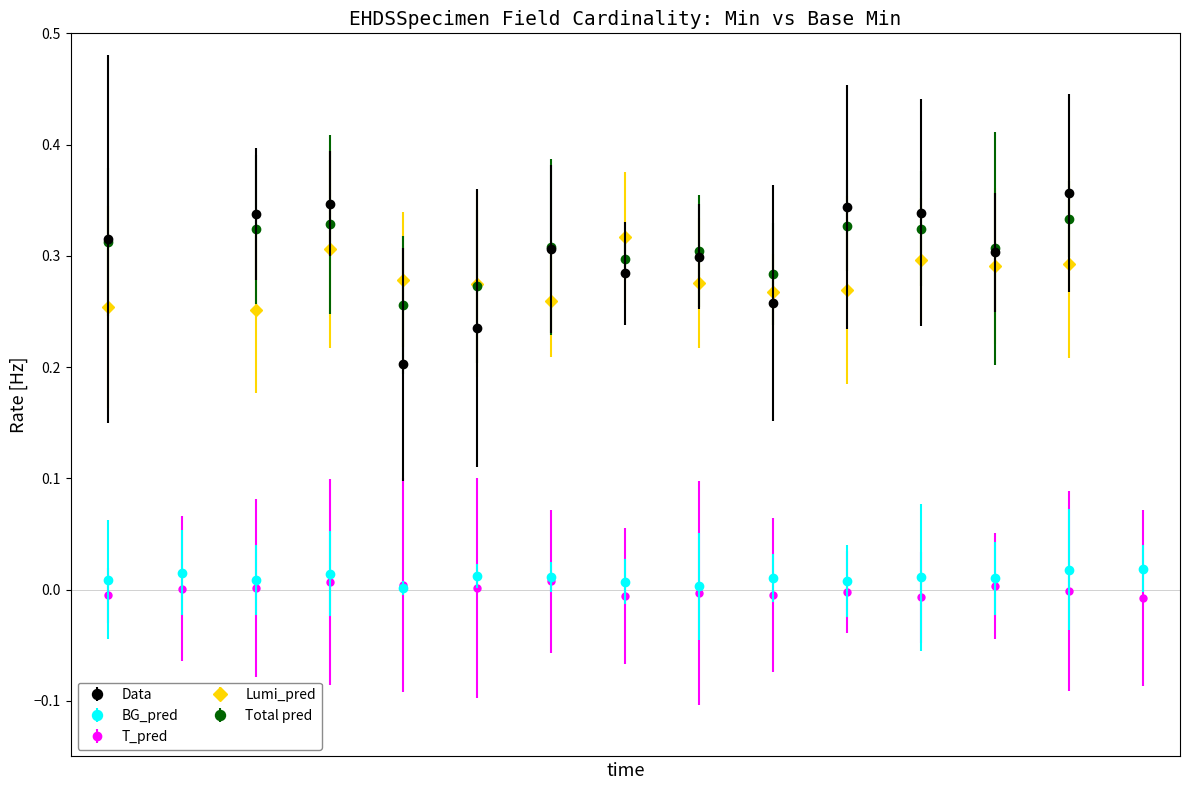

True or false: BG_pred has more than 2 interior local peaks.

True